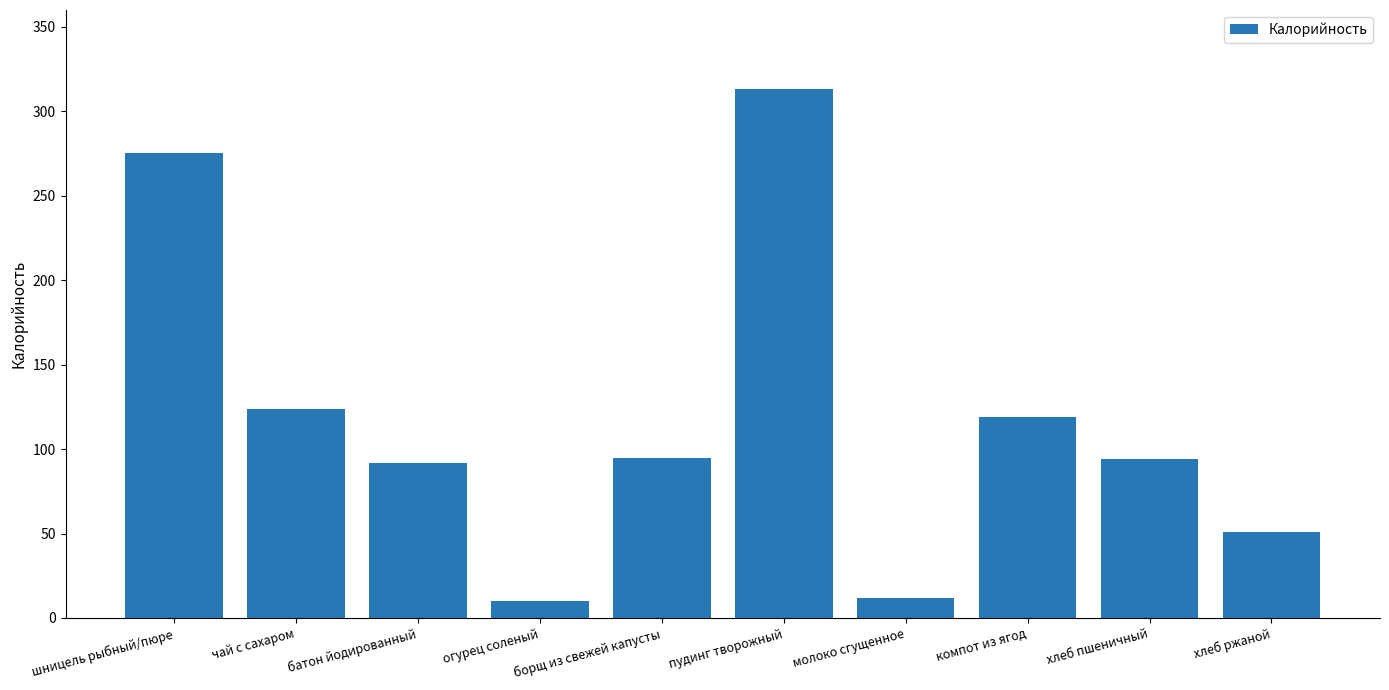

What is the difference between the maximum and minimum values?

303